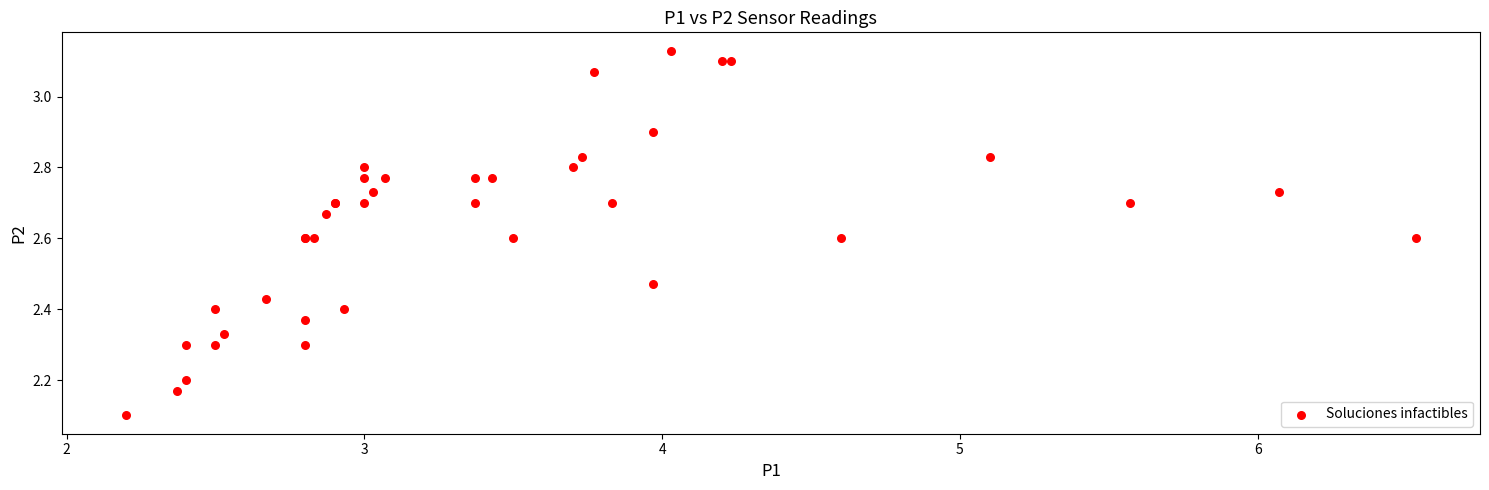

What Y value in the scatter plot is closest to 2?

2.1